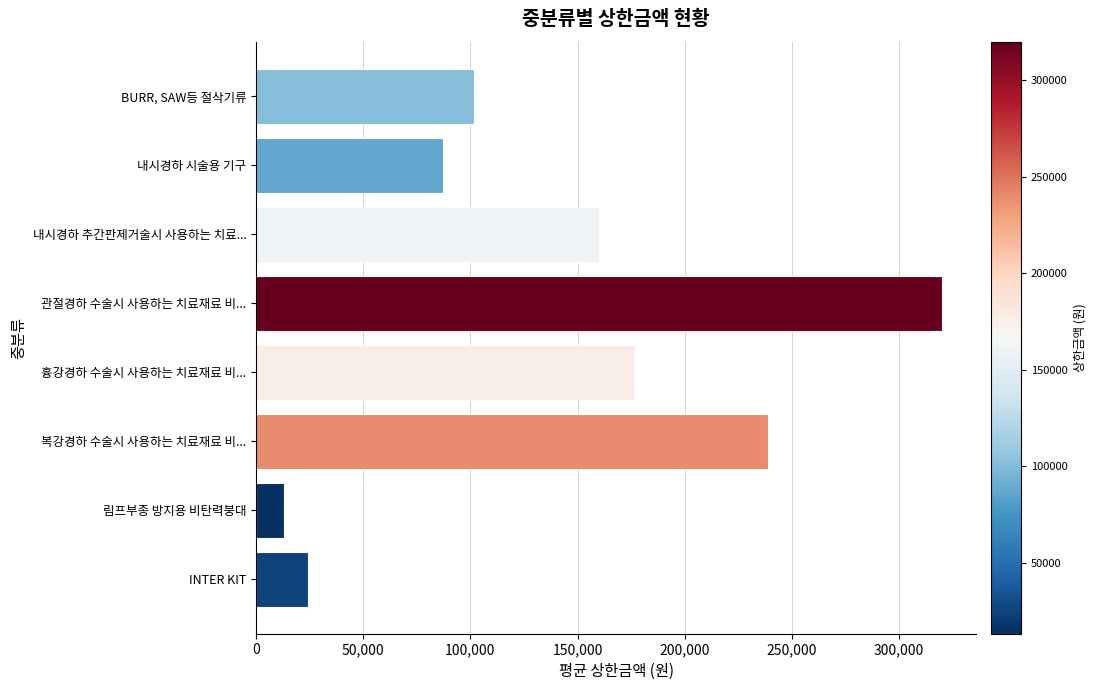

Is it true that the value at 림프부종 방지용 비탄력붕대 is 13130?

True